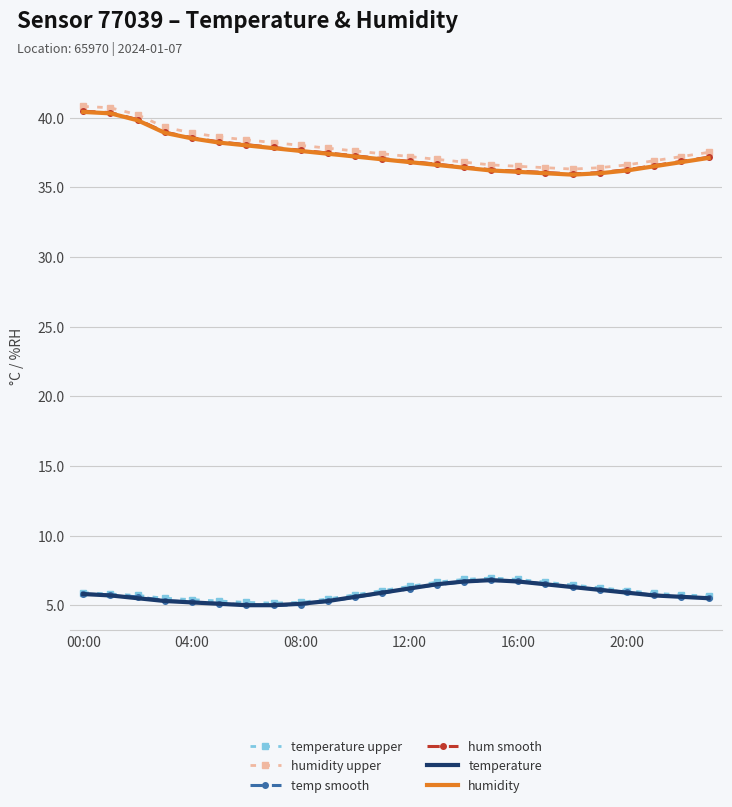

What is the lowest value of the hum smooth series?

36.0